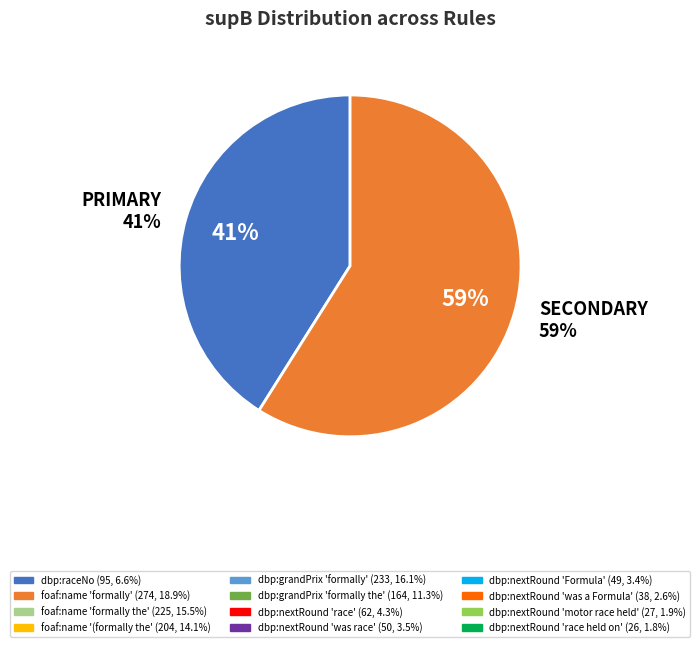

What is the total percentage of dbp:nextRound/'Formula' and dbp:nextRound/'motor race held'?

5.3%